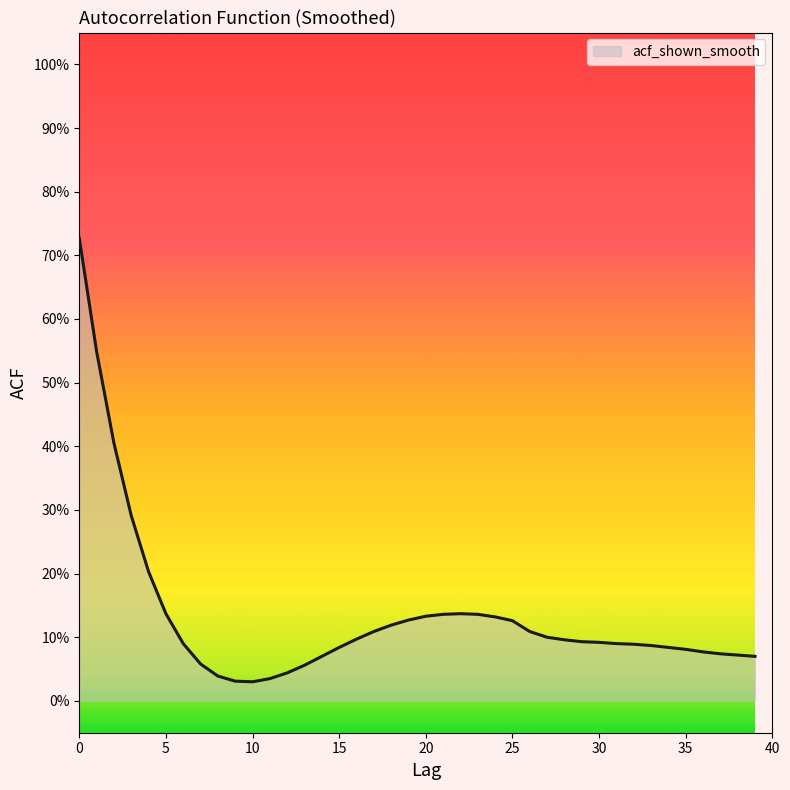

Is this an area chart (filled region under the line)?

Yes